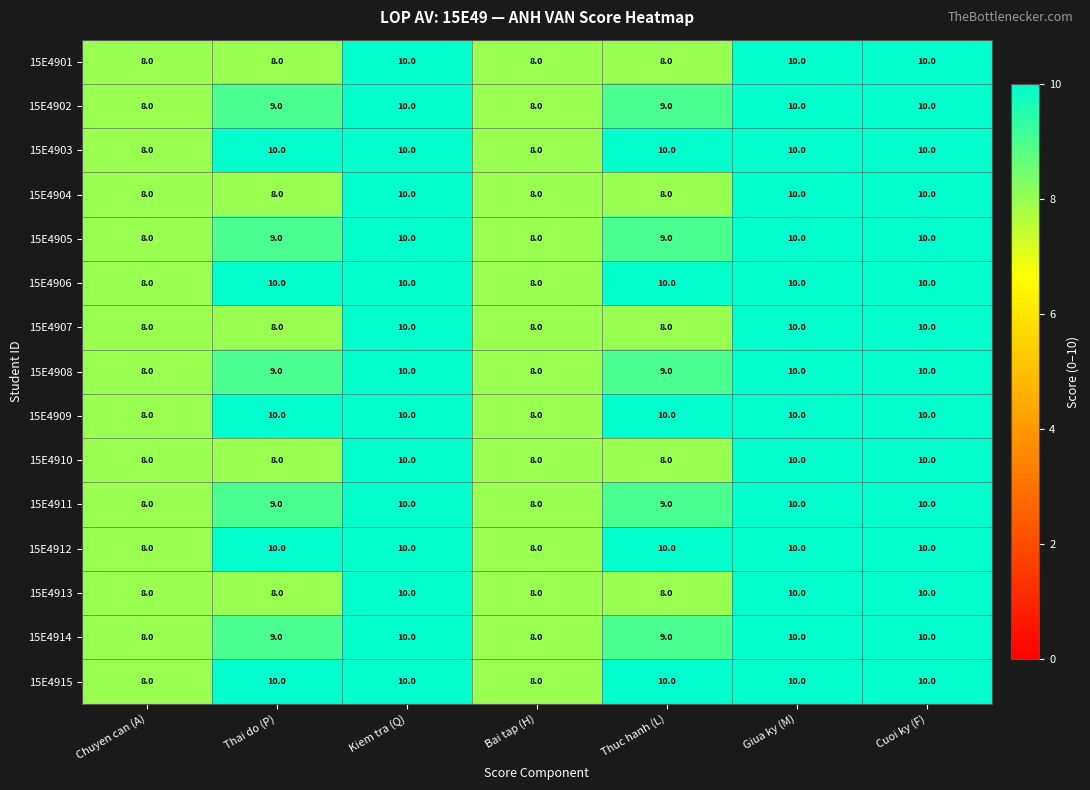

What is the sum of all 15E4908 values?

64